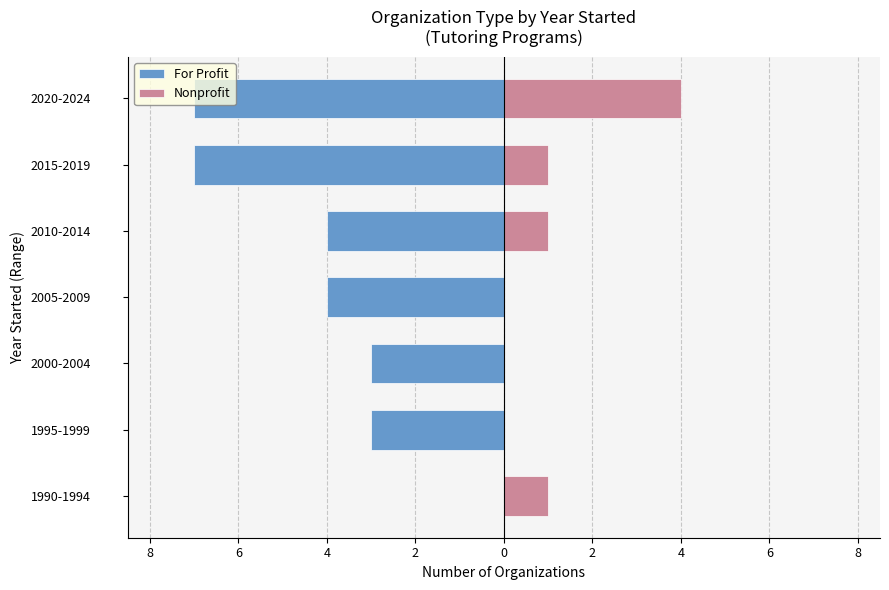

What is the difference between the highest and lowest values at 2005-2009?

4